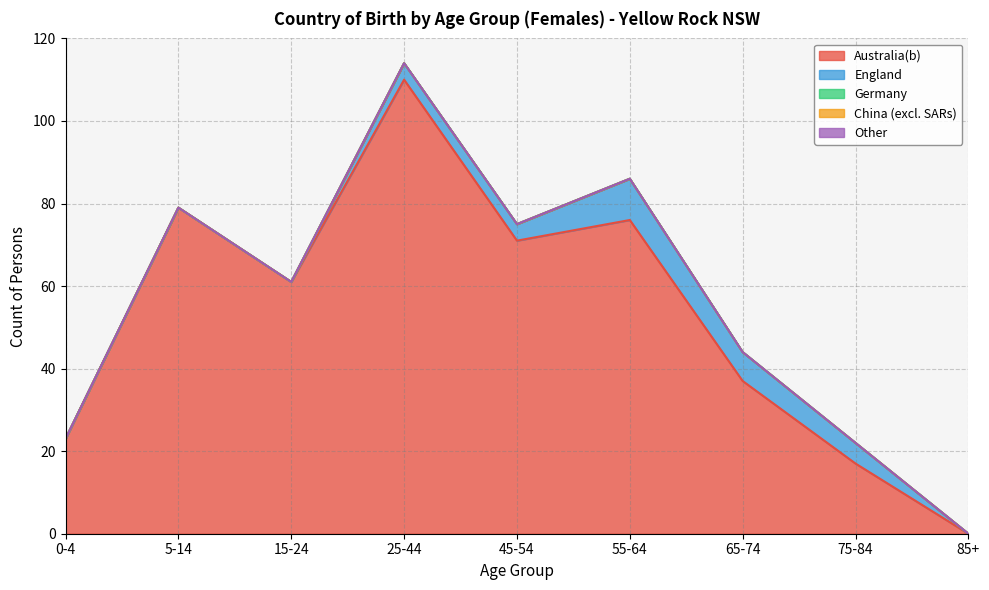

Is it true that China (excl. SARs) equals 0 at 65-74?

True